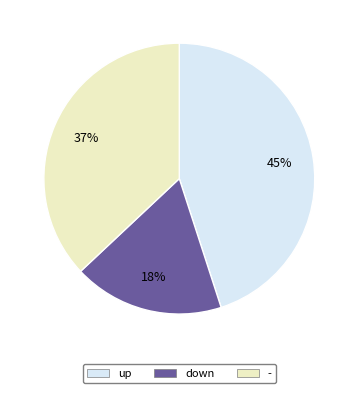

What percentage is the up slice, to the nearest percent?

45%